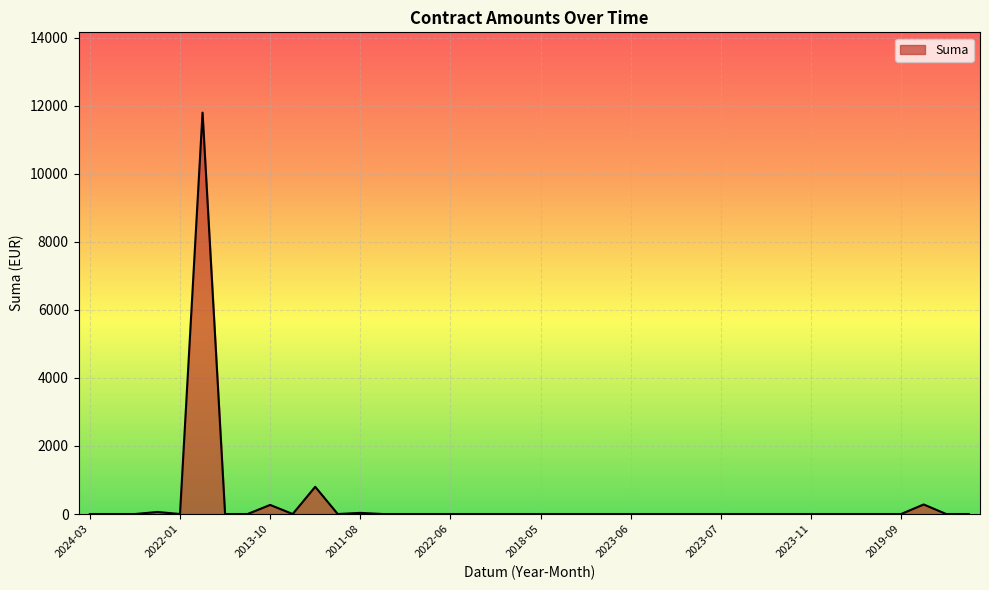

What is the difference between the maximum and minimum values?

11800.0